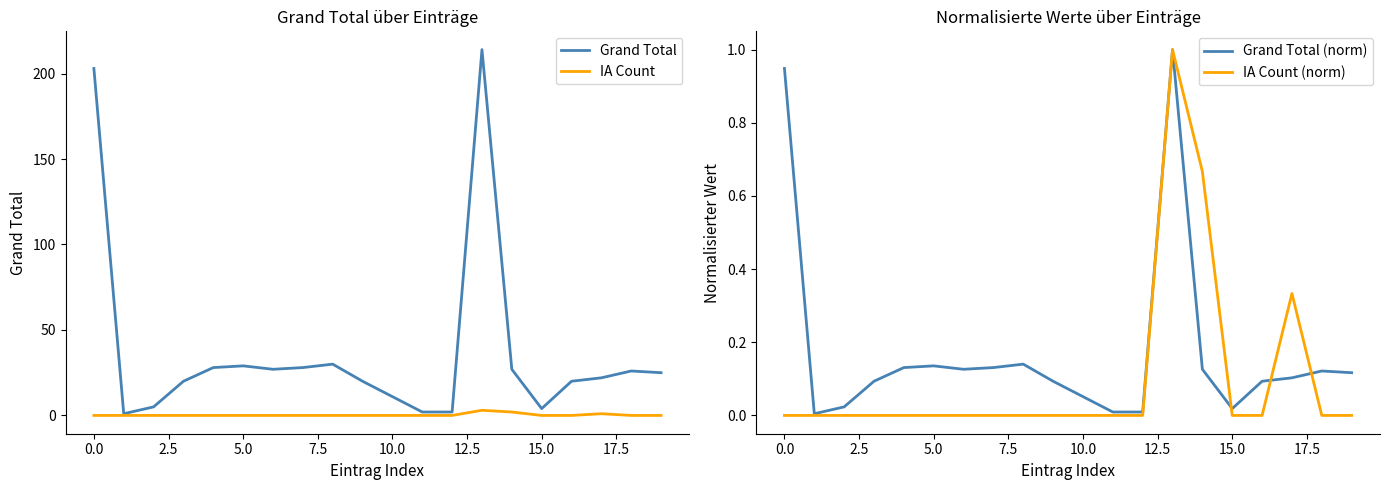

The Grand Total (norm) series shows 0.0 at 0.0. True or false?

False